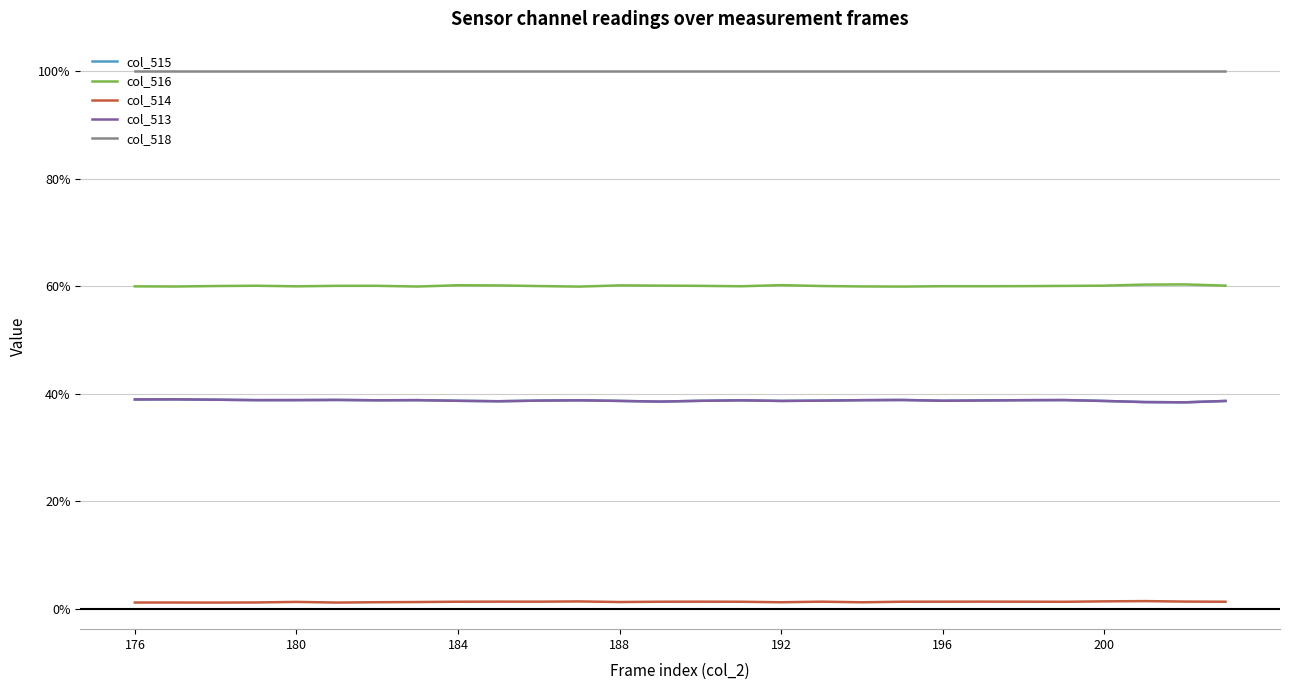

What is the sum of all col_513 values?

1083.8